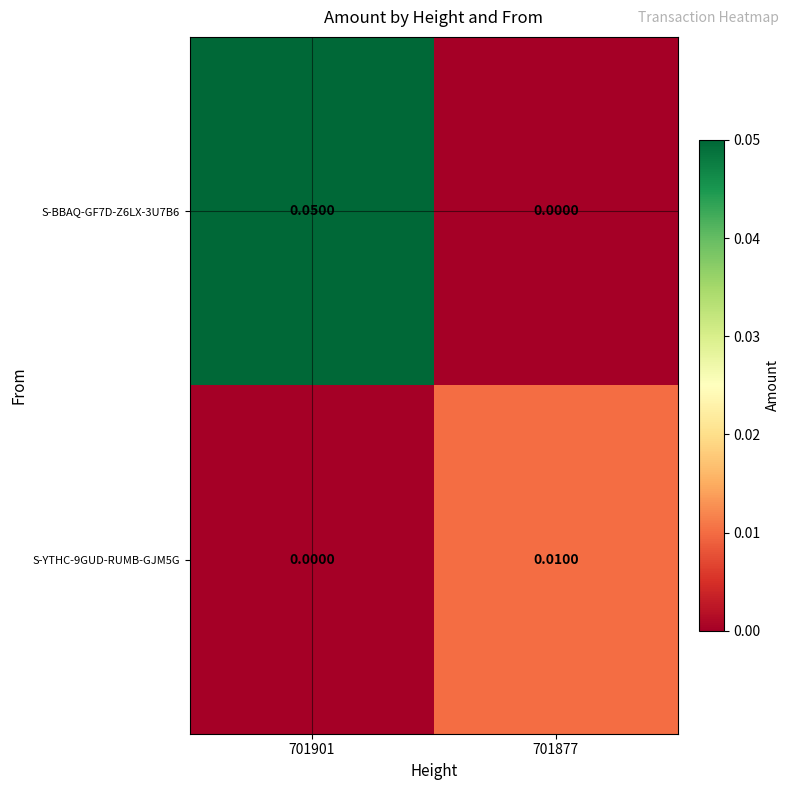

Is the value of S-BBAQ-GF7D-Z6LX-3U7B6 at 701901 greater than the value of S-YTHC-9GUD-RUMB-GJM5G at 701901?

Yes